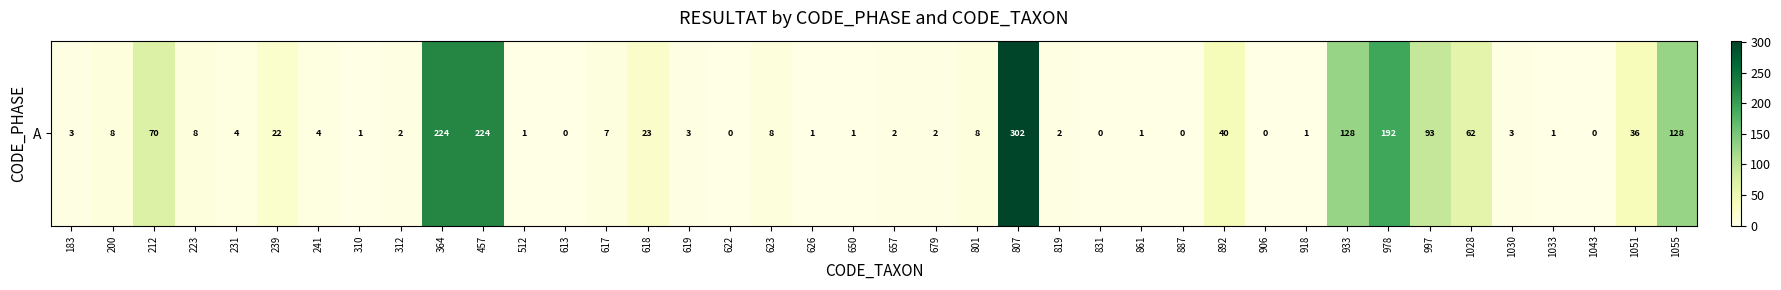

Between 617 and 626, which is larger?

617